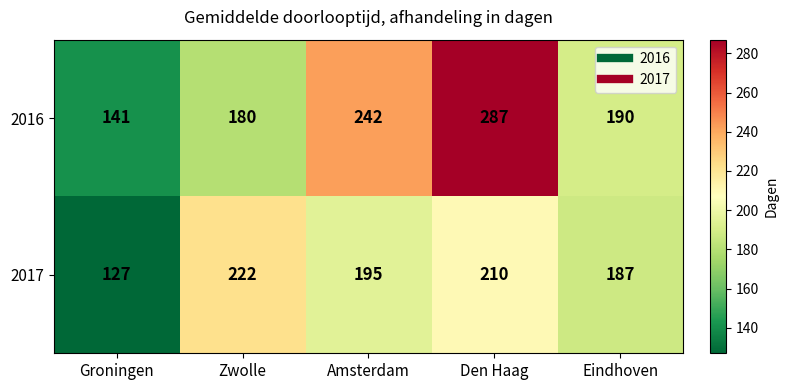

Reading left to right, extract all data points from this chart.

2016: 141	180	242	287	190
2017: 127	222	195	210	187